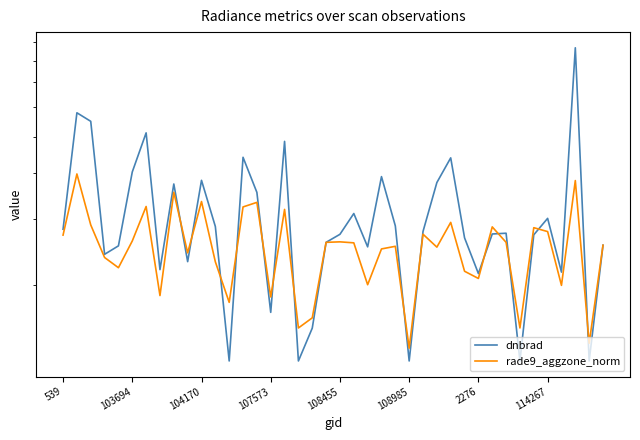

True or false: dnbrad has more than 1 points higher than both neighbors.

True